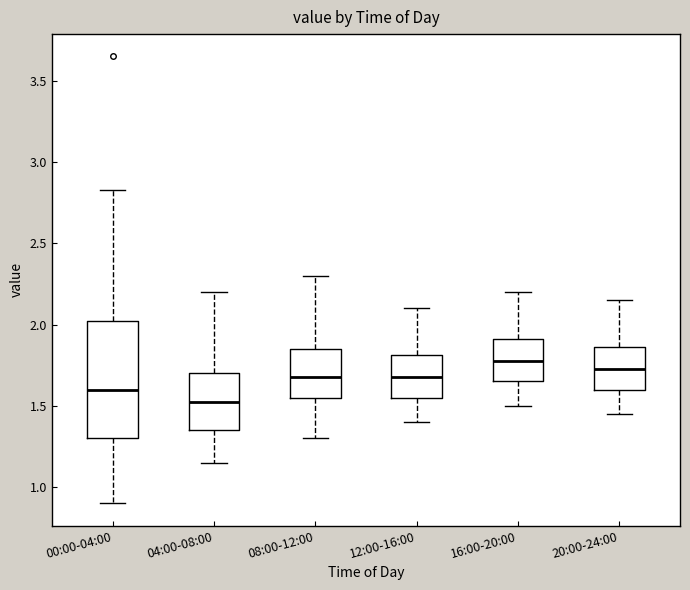

Reading left to right, read every box against the y-axis: the position of its median line, the range the box covers, and the ends of its whiskers. The values are not printed on the chart, so give them approximately, as read against the axis.

00:00-04:00: median 1.60, box 1.30 to 2.00, whiskers 0.90 to 2.85
04:00-08:00: median 1.55, box 1.35 to 1.70, whiskers 1.15 to 2.20
08:00-12:00: median 1.70, box 1.55 to 1.85, whiskers 1.30 to 2.30
12:00-16:00: median 1.70, box 1.55 to 1.80, whiskers 1.40 to 2.10
16:00-20:00: median 1.80, box 1.65 to 1.90, whiskers 1.50 to 2.20
20:00-24:00: median 1.75, box 1.60 to 1.85, whiskers 1.45 to 2.15